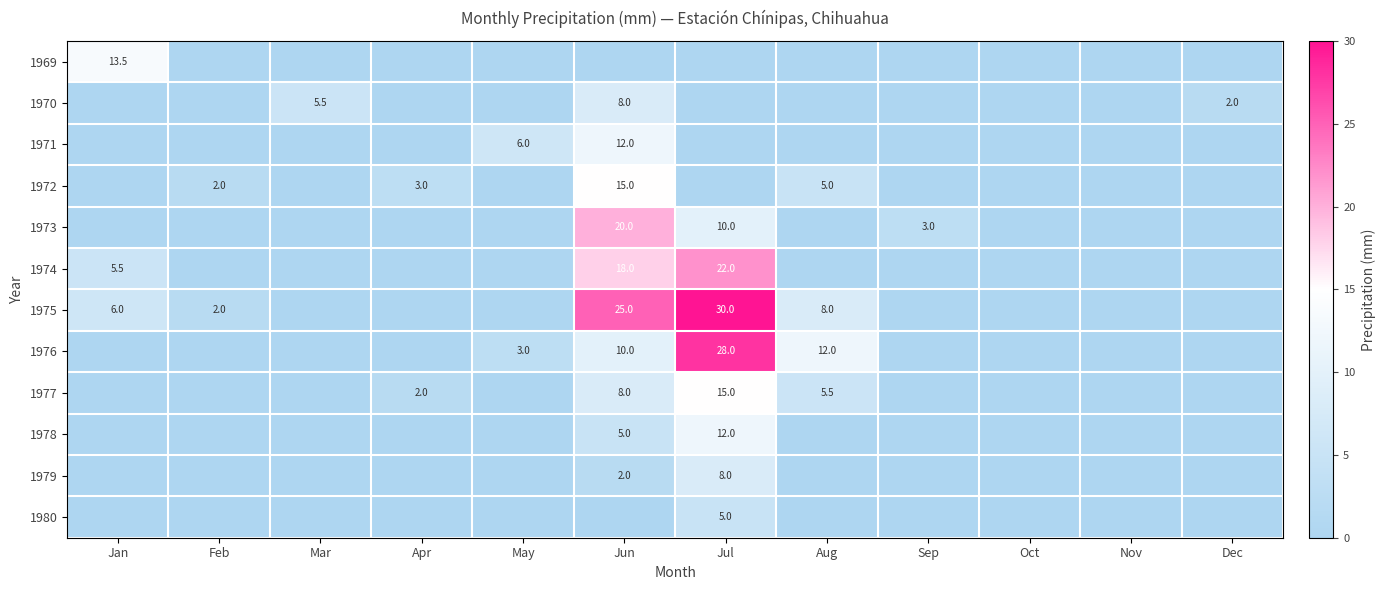

How many categories are shown in the chart?

12